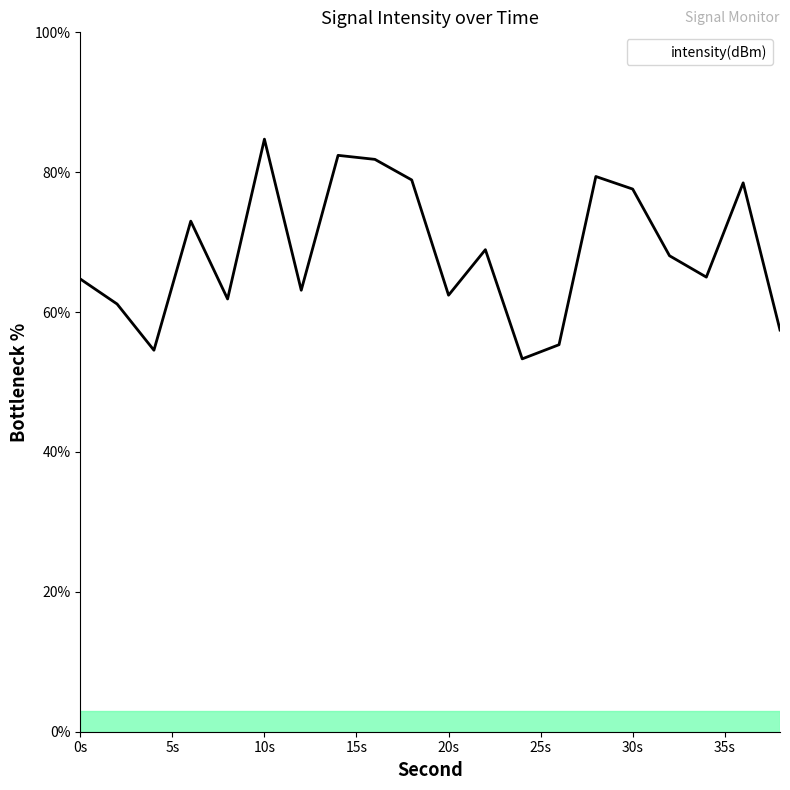

What is the sum of all values?

1372.2